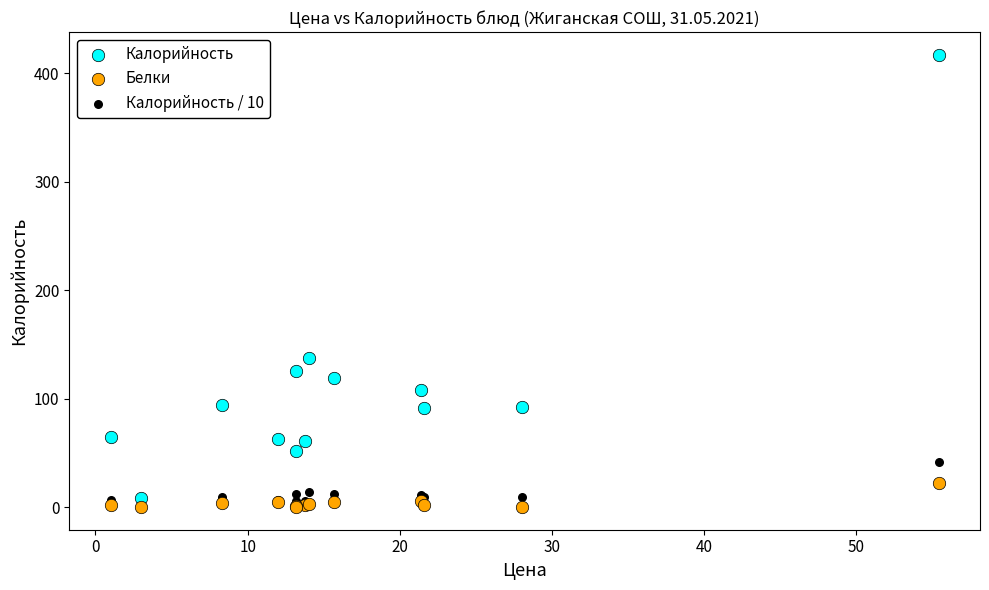

What are all the series names shown in the legend?

Калорийность, Белки, Калорийность / 10